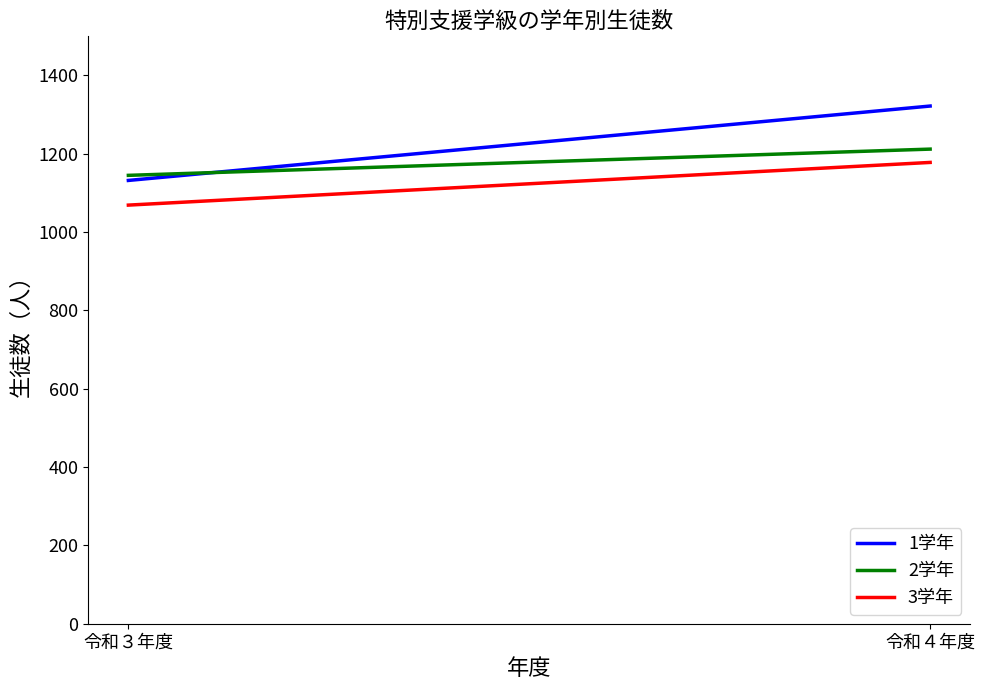

Which has a higher value, 令和３年度 or 令和４年度?

令和４年度